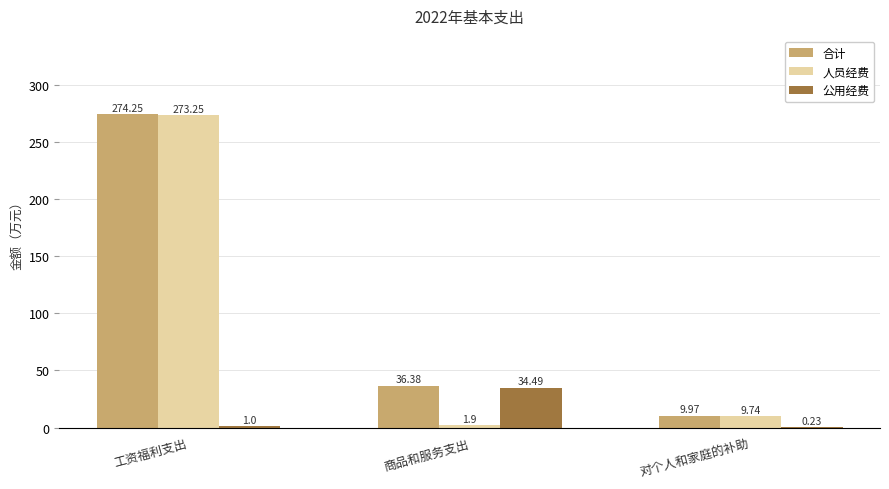

What is the total value across all series at 对个人和家庭的补助?

19.9